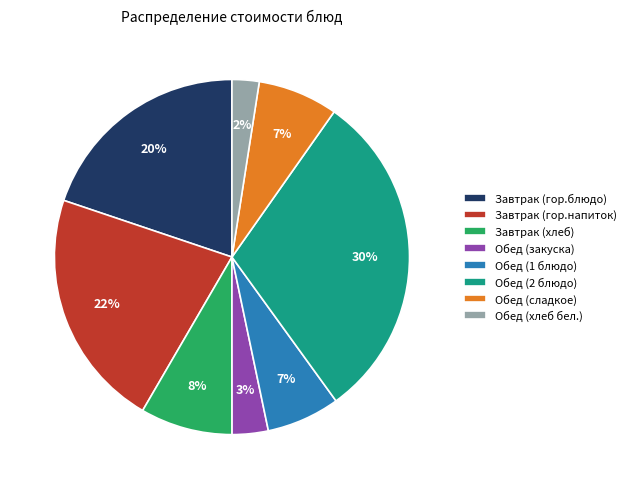

True or false: Завтрак (гор.блюдо) accounts for 6% of the total.

False